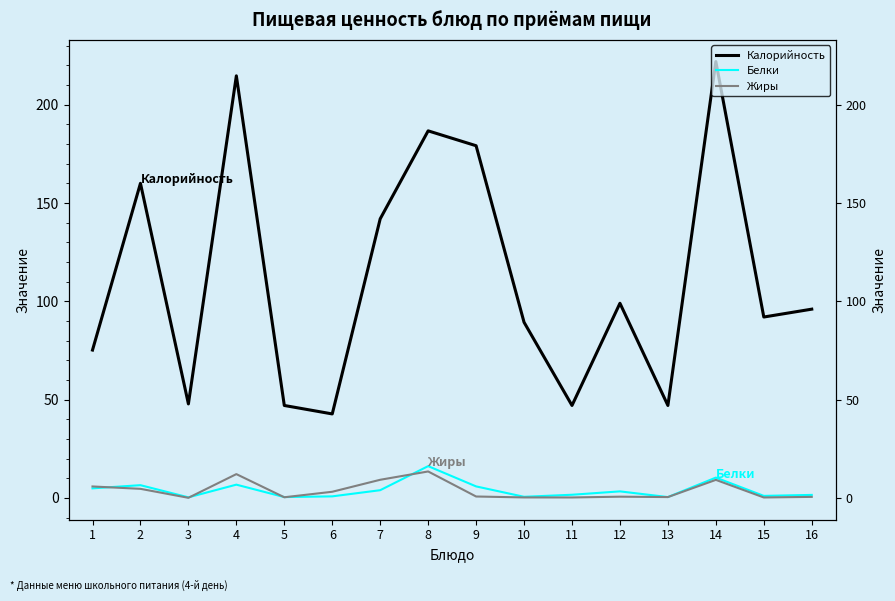

True or false: Калорийность and Белки cross at least once.

False